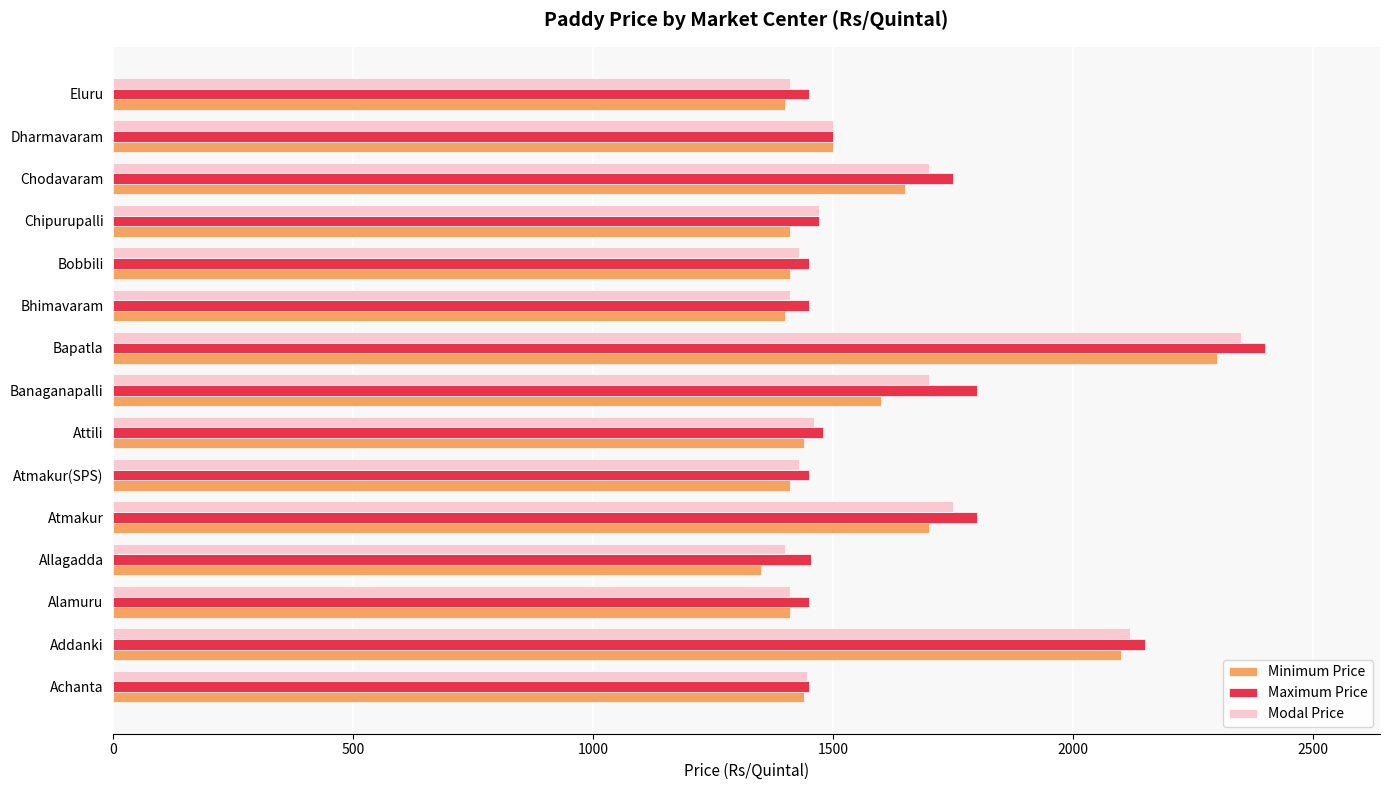

Which category has the highest value in the Maximum Price series?

Bapatla